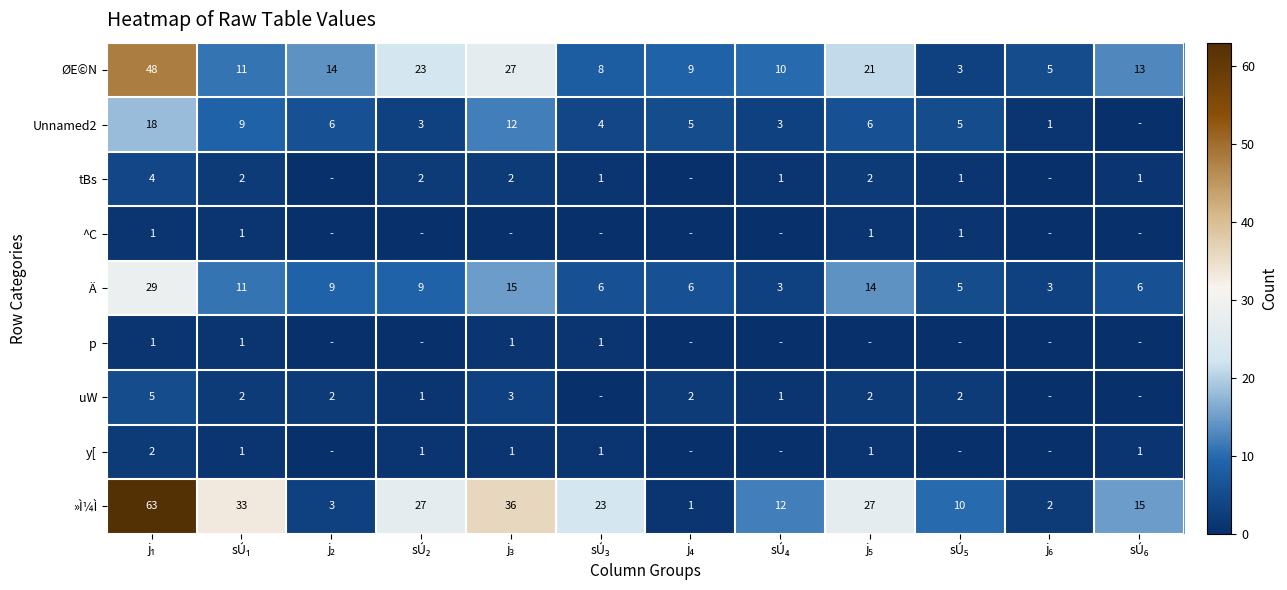

How many values in the »Ì¼Ì series are below 23?

6